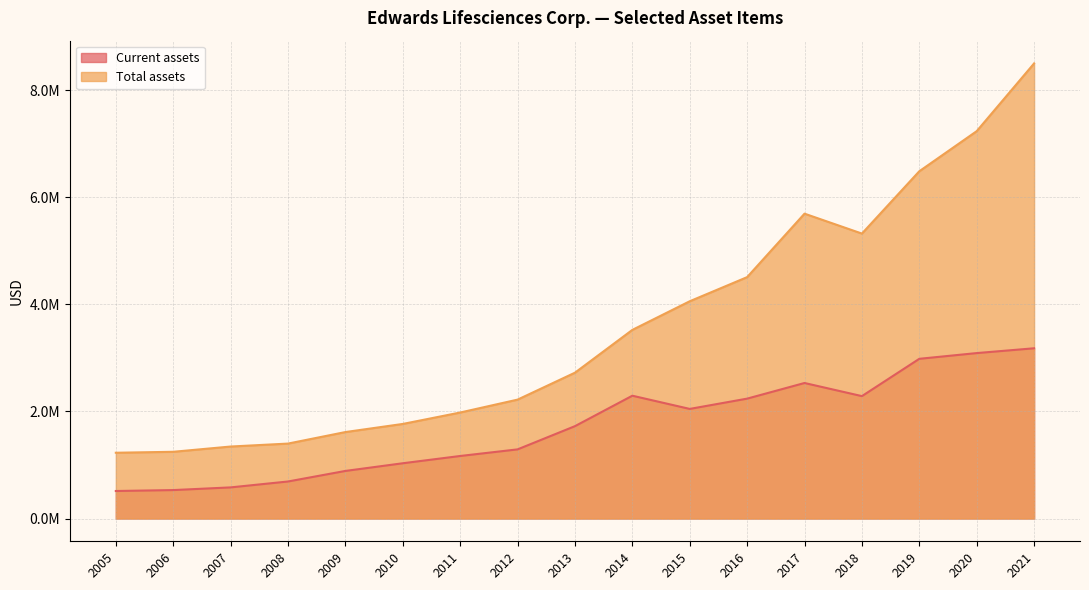

Which series has the widest spread of values?

Total assets